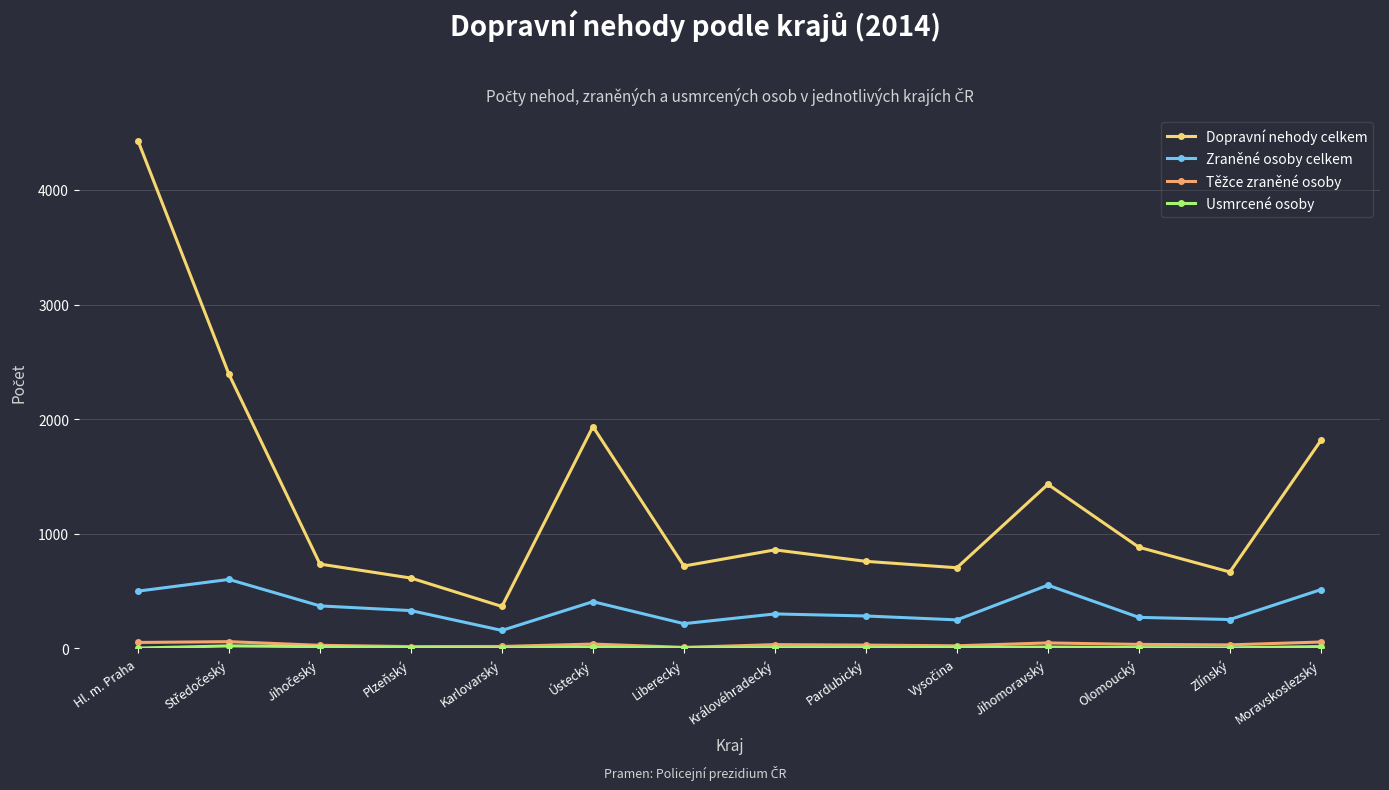

What is the minimum value for Dopravní nehody celkem?

365